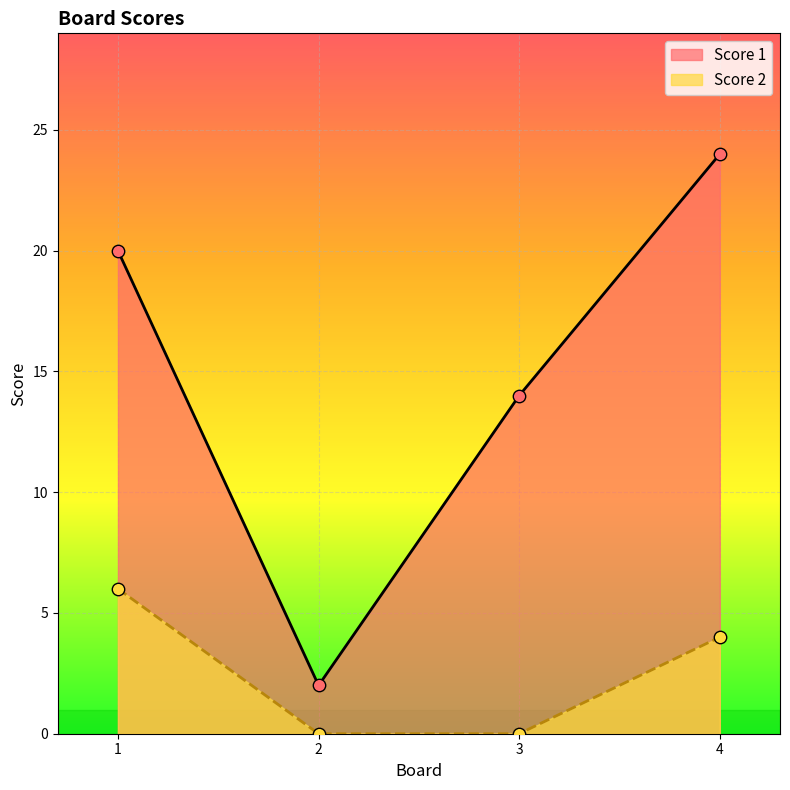

At how many categories does at least one series exceed 2?

3